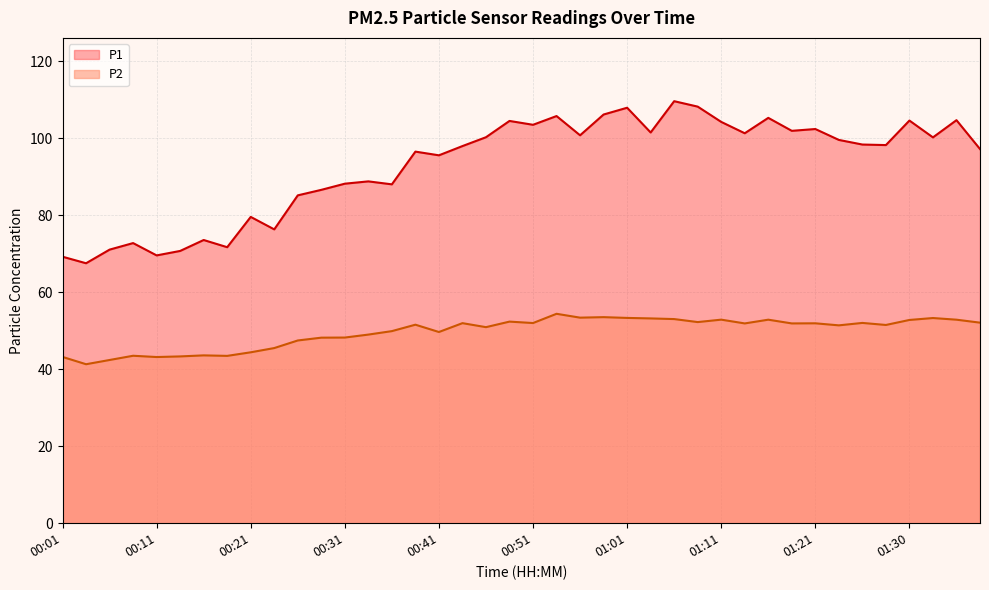

How many data points in P1 are less than 98?

19